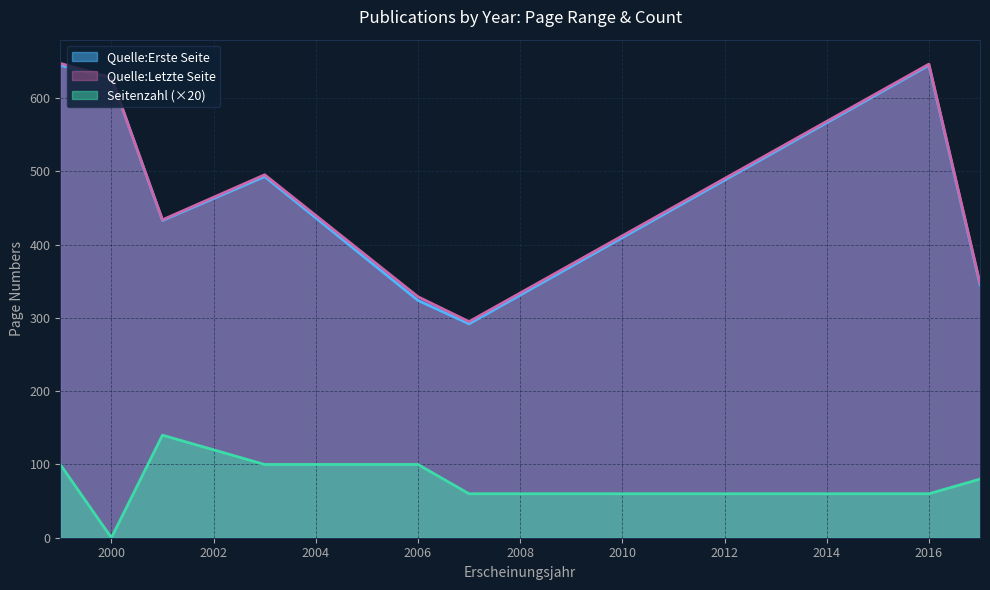

Which series has the largest total across all categories?

Quelle:Letzte Seite